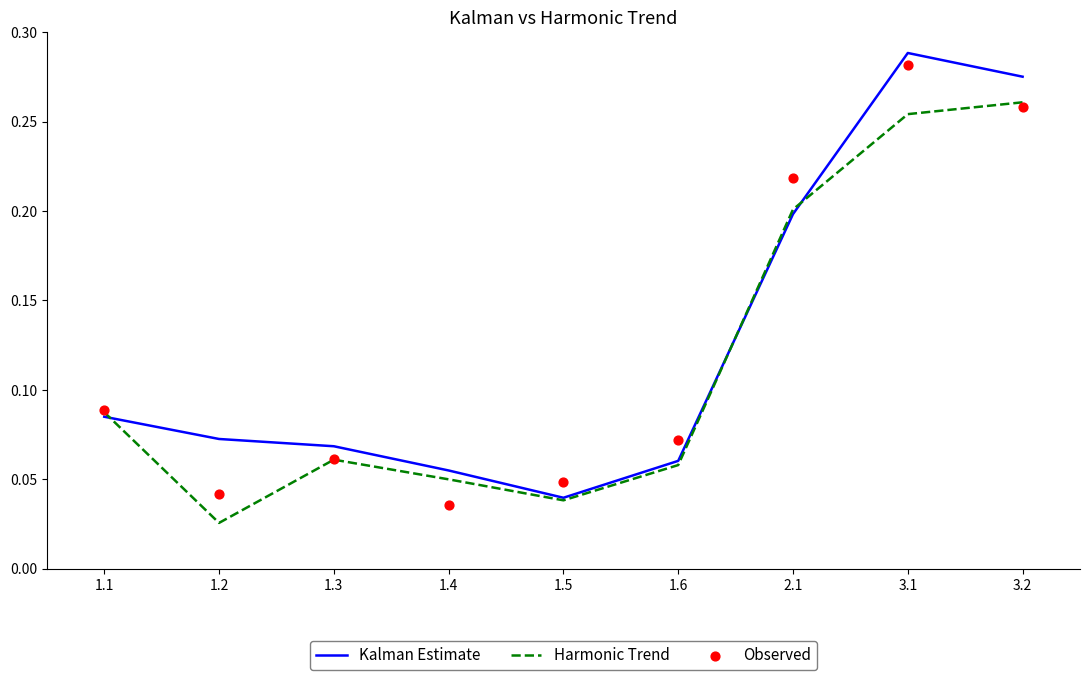

At how many categories does at least one series exceed 0?

9